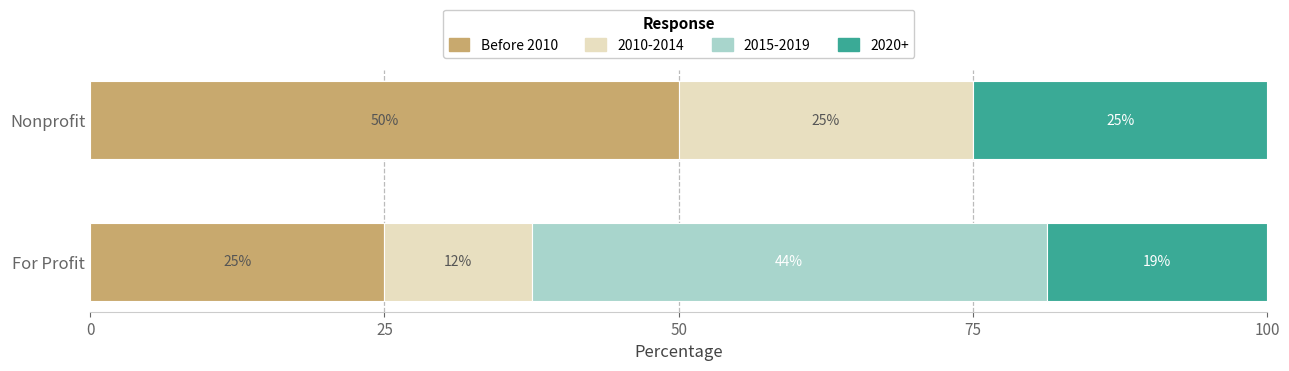

What is the total value across all series at For Profit?

100.0